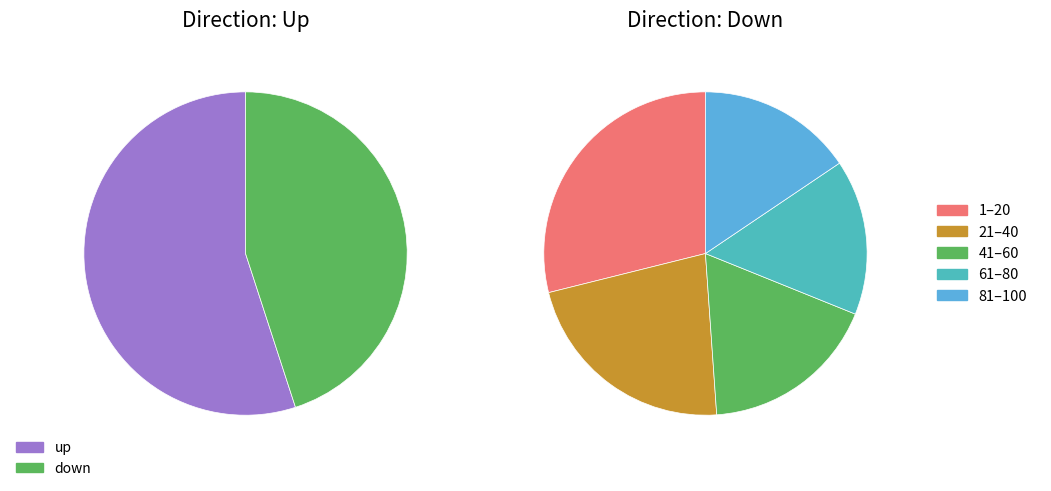

Is it true that down is 59% of the pie?

False